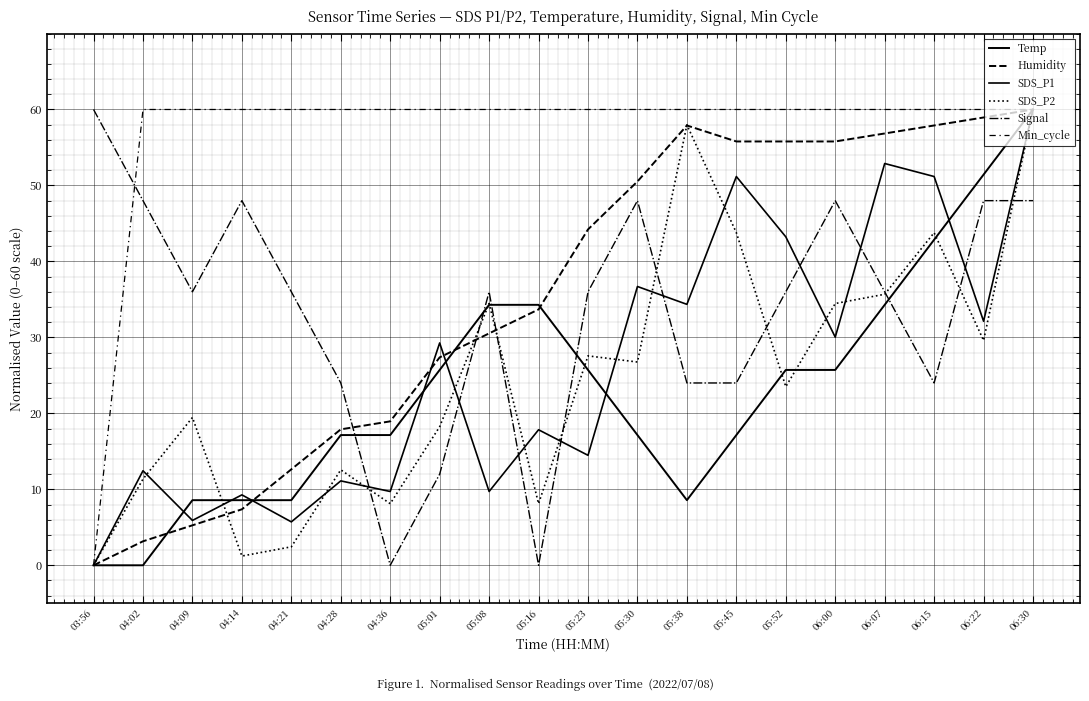

How many lines are shown in the chart?

6